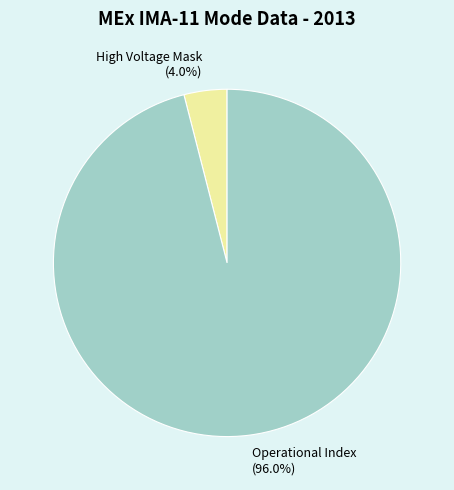

Count the number of slices in the pie.

2